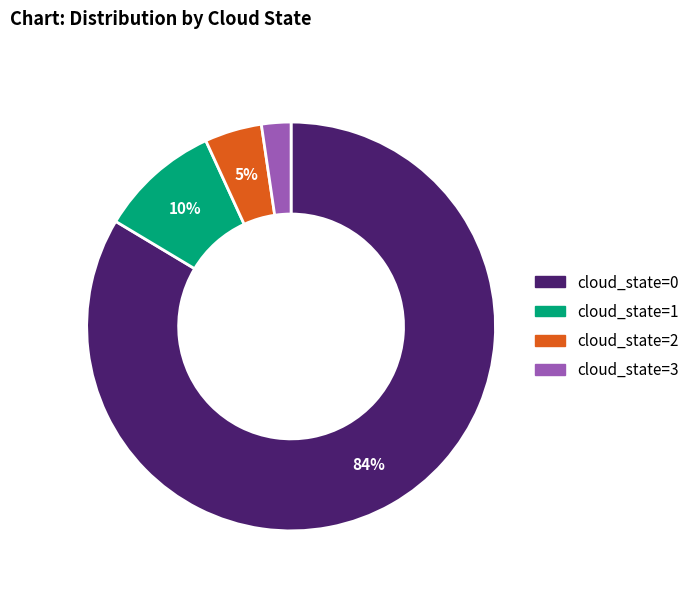

What percentage is the cloud_state=3 slice, to the nearest percent?

2%